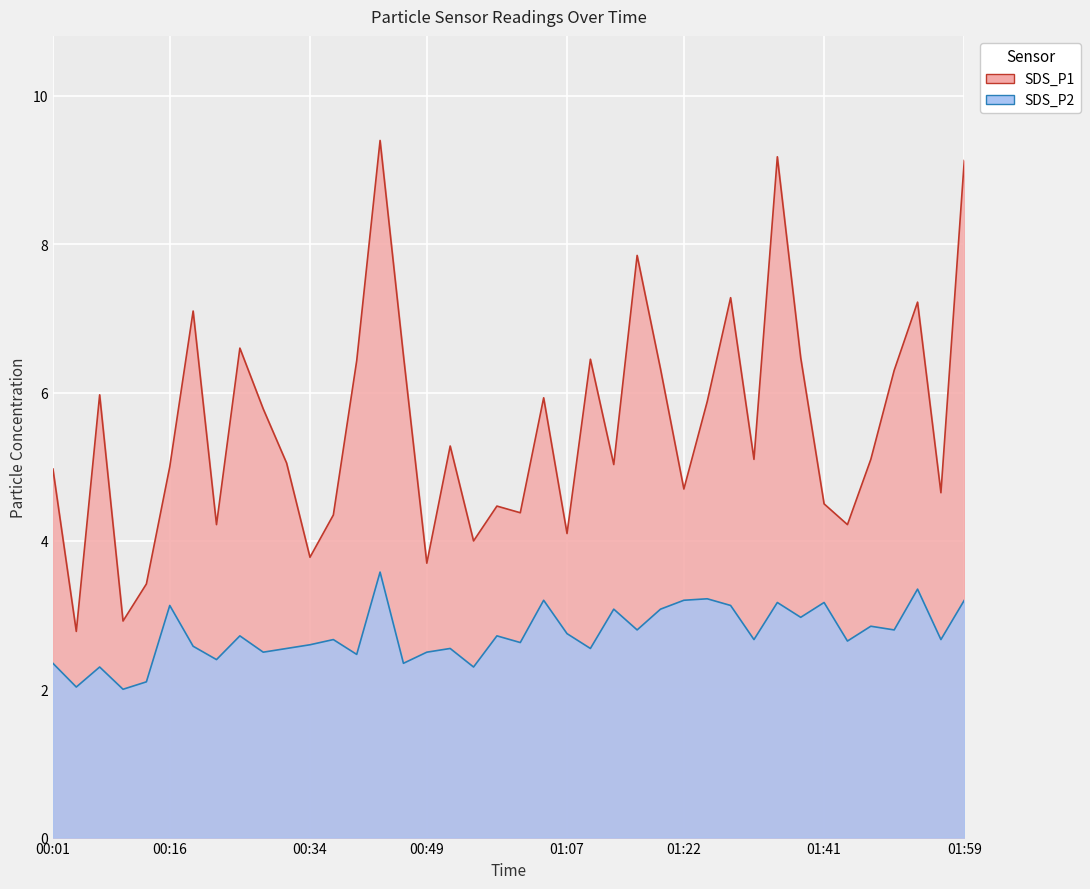

Which series has the largest range (max minus min)?

SDS_P1